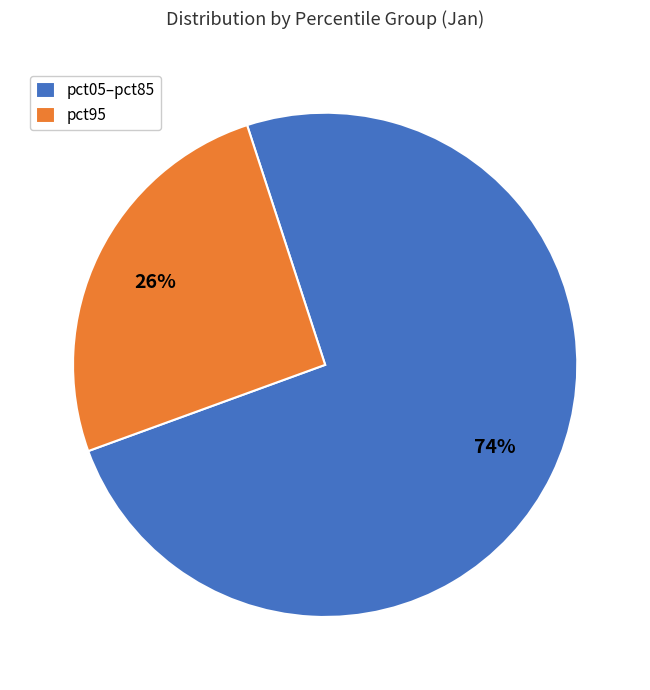

Which slice is the smallest?

pct95